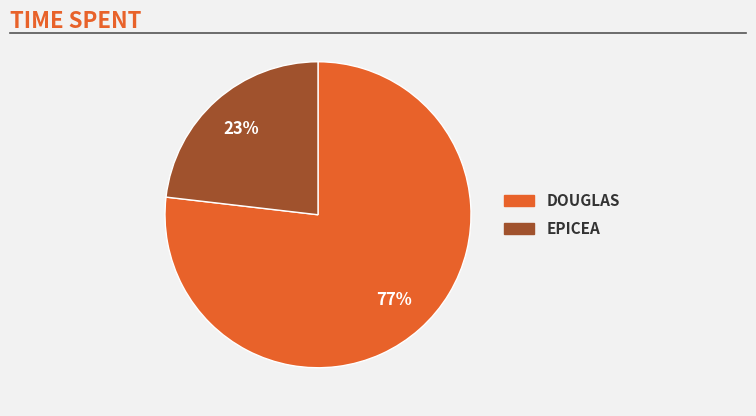

What is the largest slice in the pie chart?

DOUGLAS